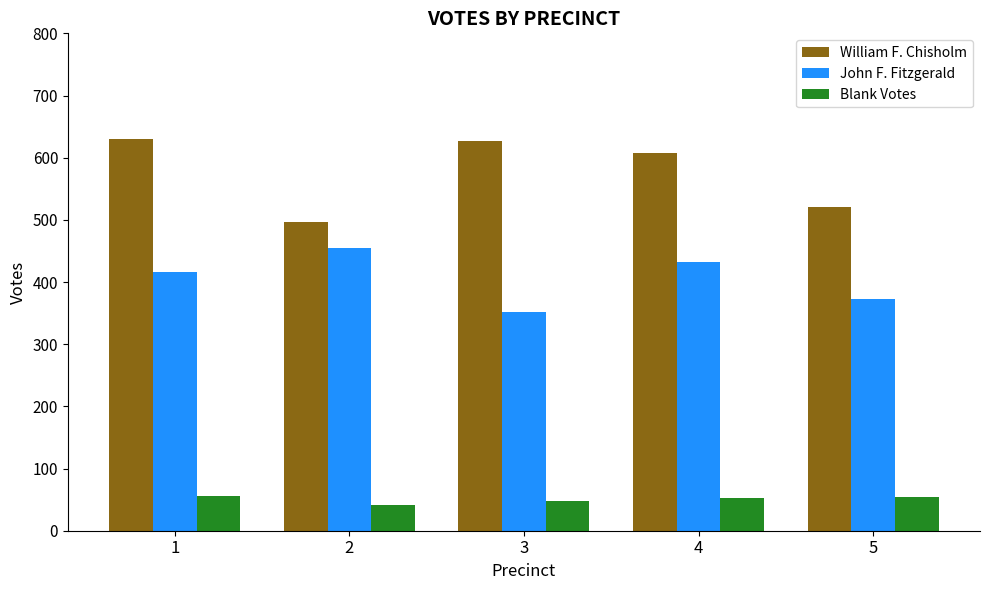

How many bars are there in each group?

3